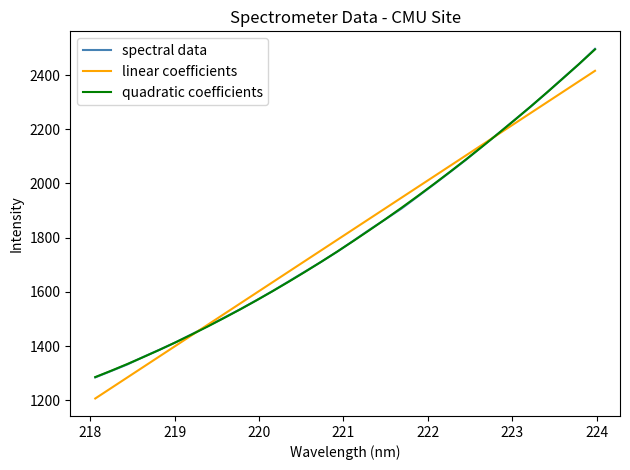

True or false: quadratic coefficients and linear coefficients intersect in this chart.

True